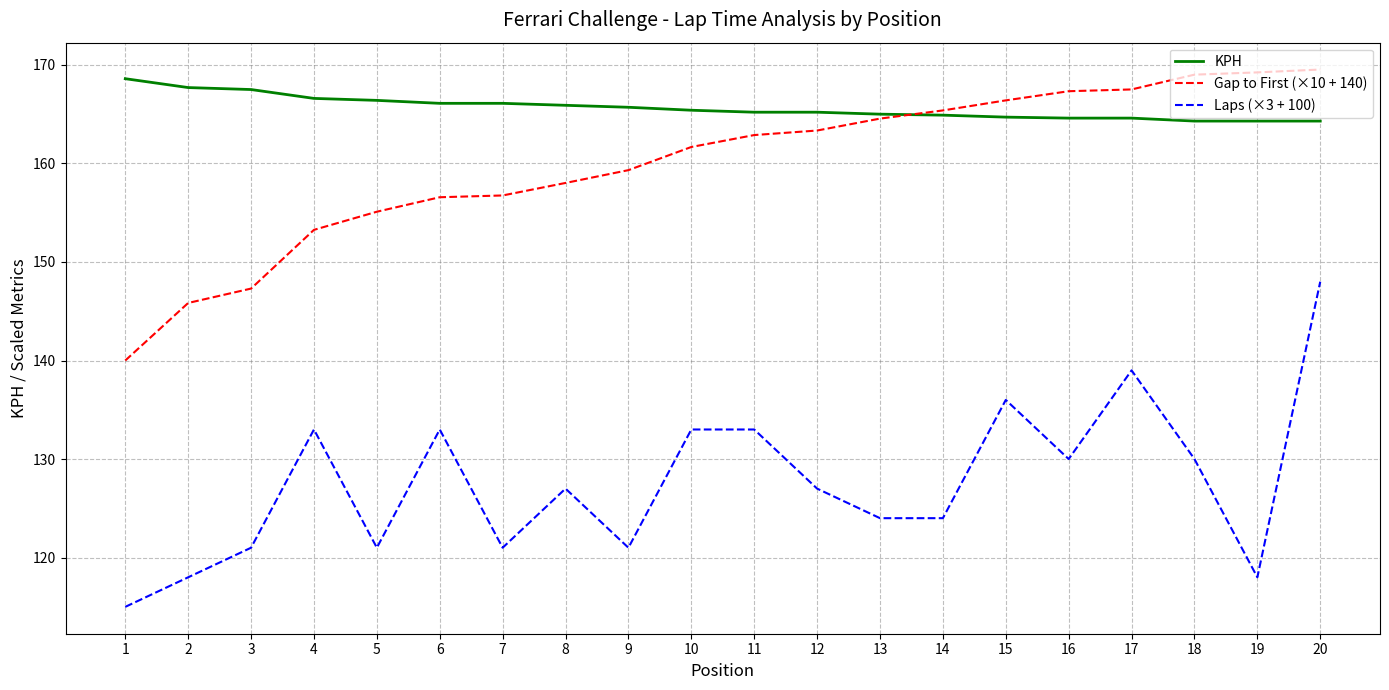

What are all the series names shown in the legend?

KPH, Gap to First (×10 + 140), Laps (×3 + 100)